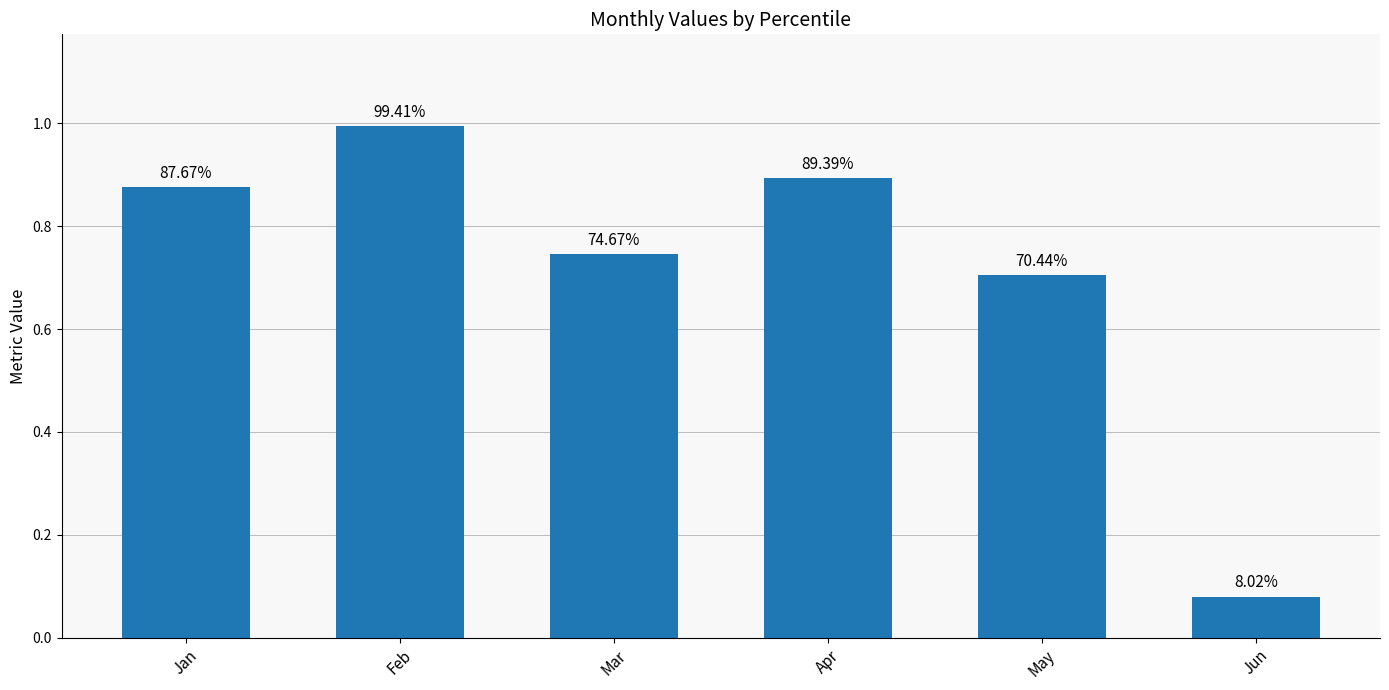

The value at Feb is 1.0. True or false?

True